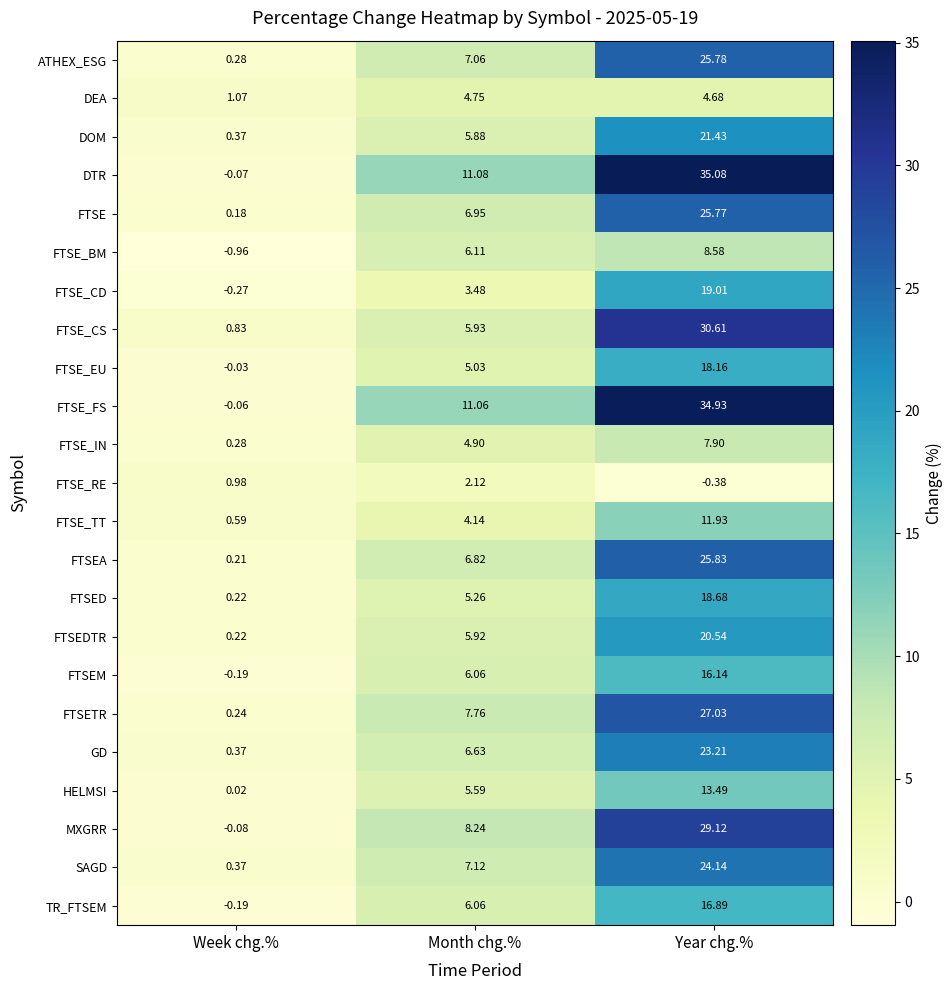

At which label is FTSE_TT closest to 6?

Month chg.%